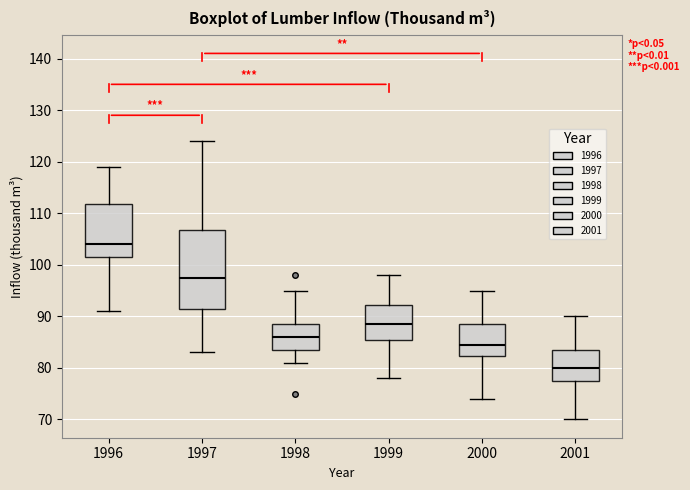

Which box's median line is the lowest?

2001